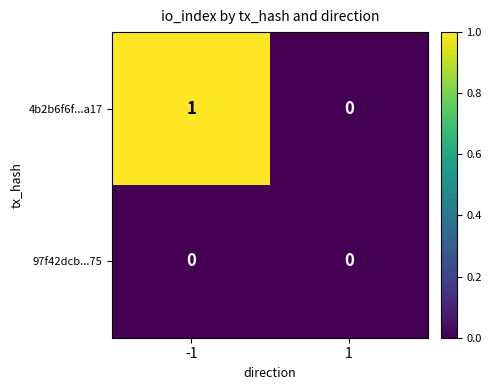

Which series has the largest total across all categories?

4b2b6f6f...a17